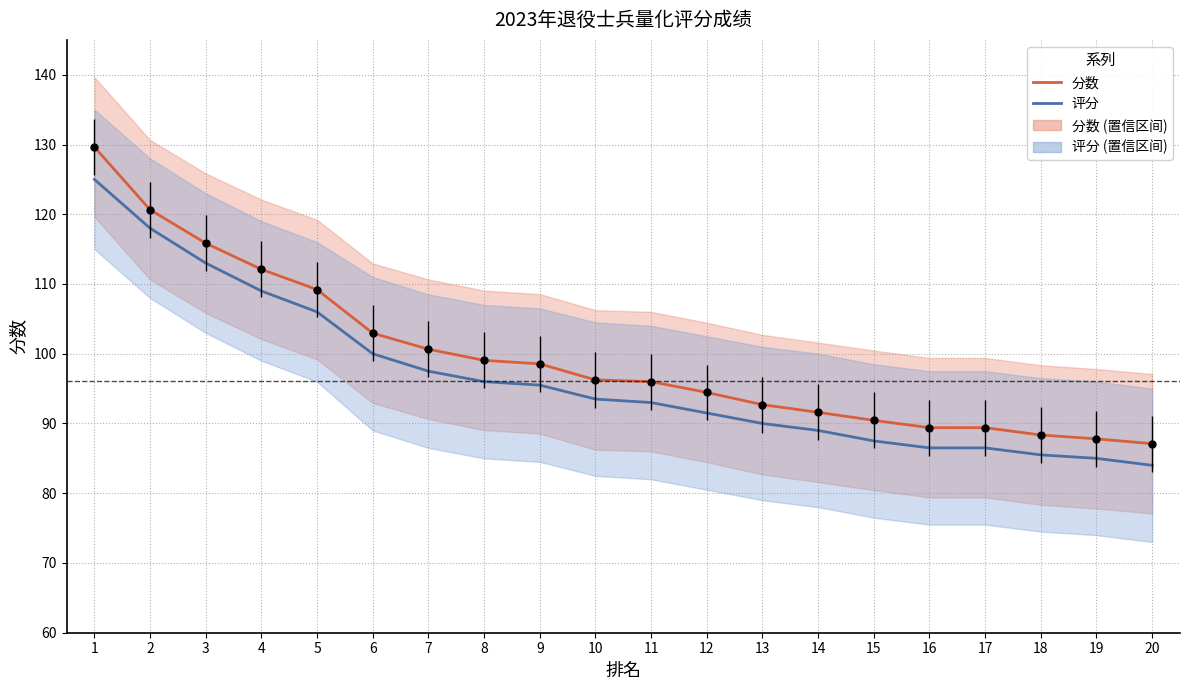

Between 11 and 13, which series saw the biggest shift?

分数